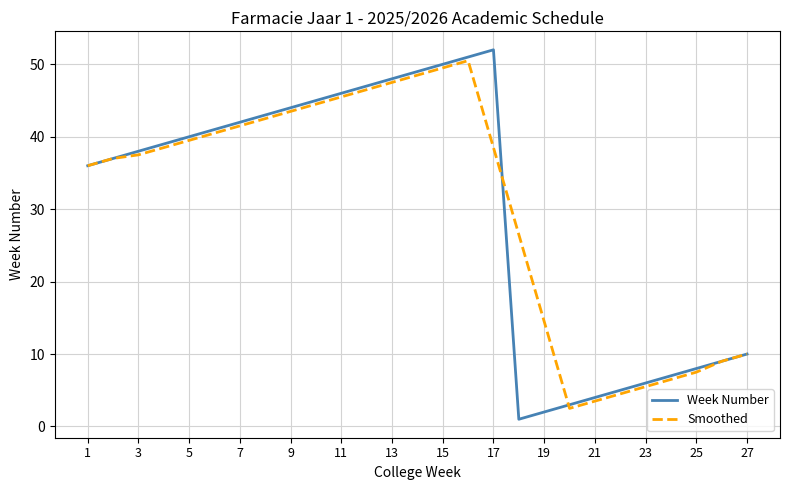

Which series has the widest spread of values?

Week Number